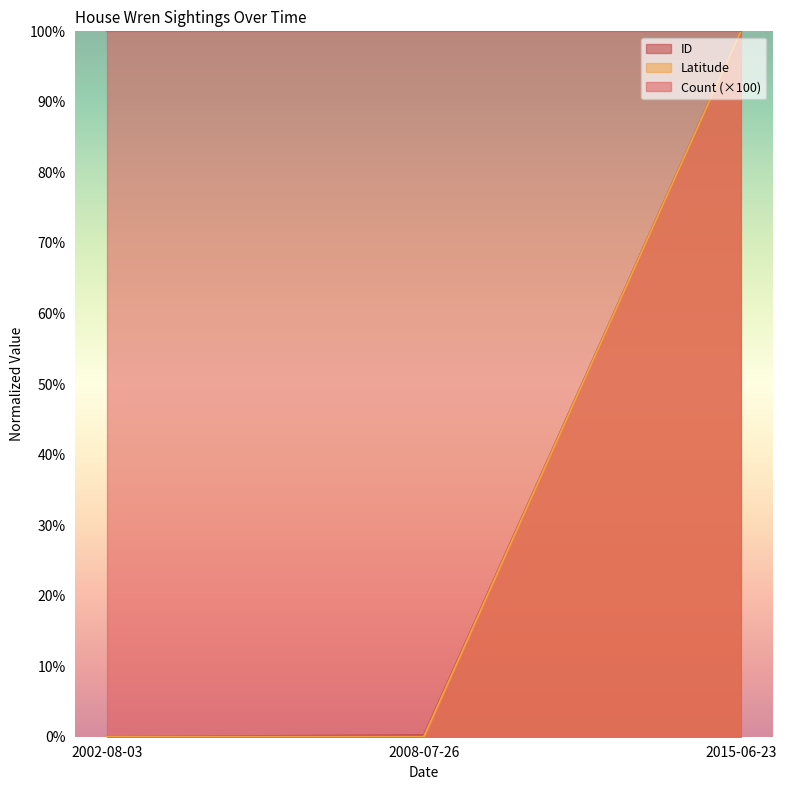

Between 2002-08-03 and 2015-06-23, which is larger?

2015-06-23